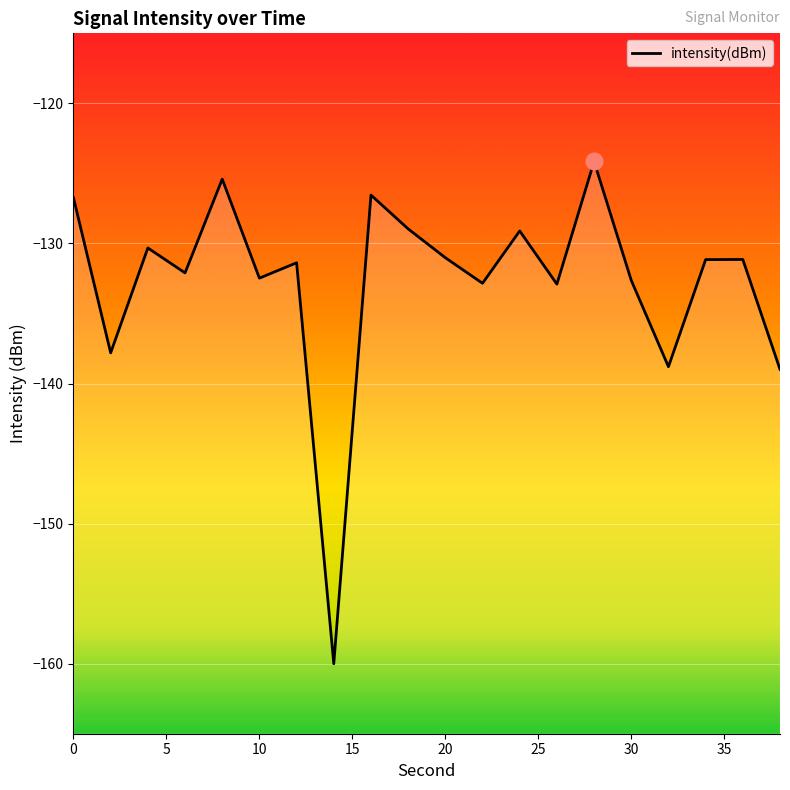

Does the chart display data point markers on the line(s)?

No